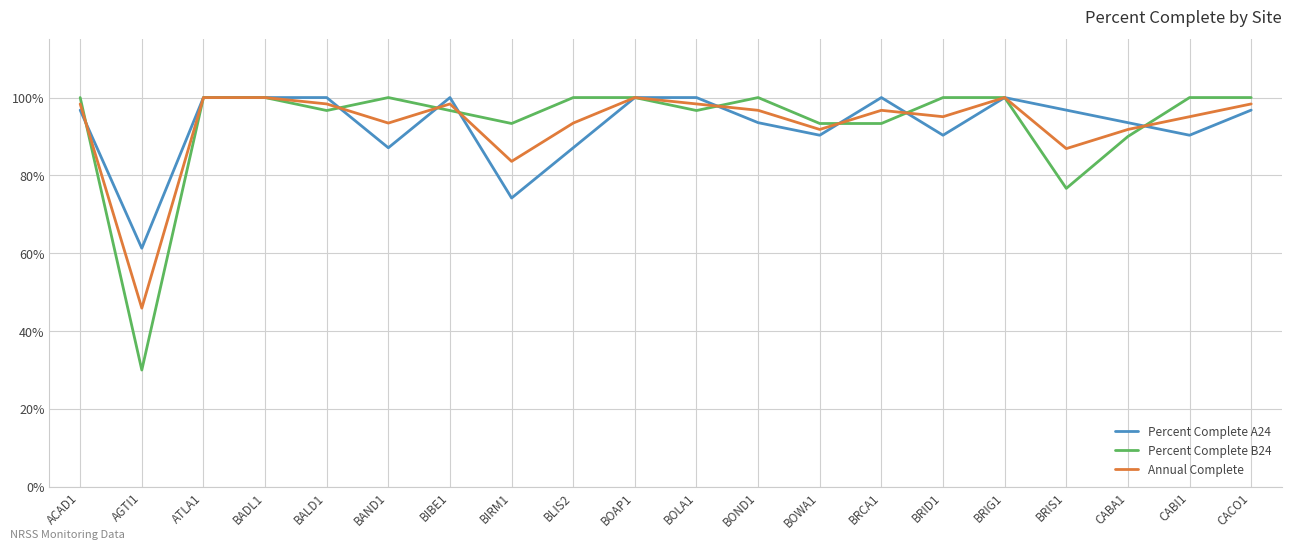

At which category does the chart reach its minimum across all series?

AGTI1